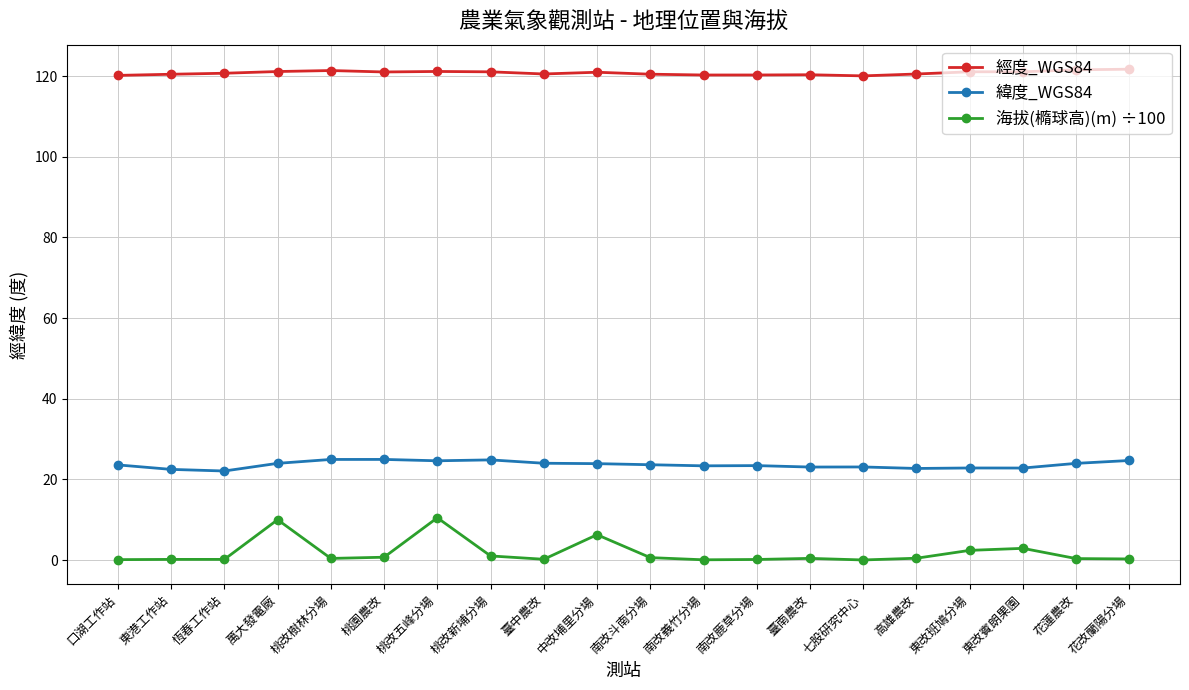

The 經度_WGS84 series shows 120.3 at 南改鹿草分場. True or false?

True